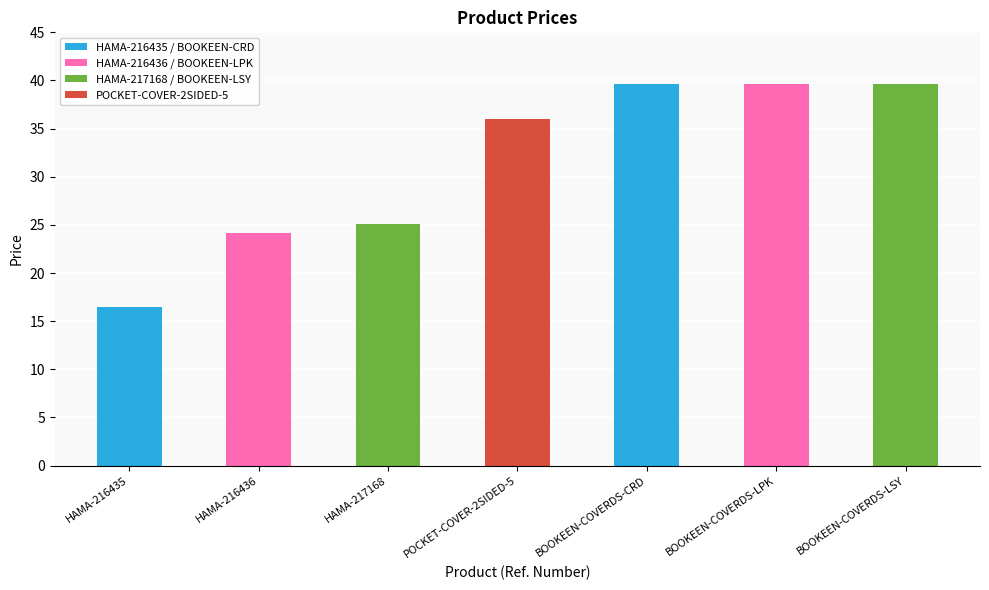

What is the label of the 7th bar from the right?

HAMA-216435